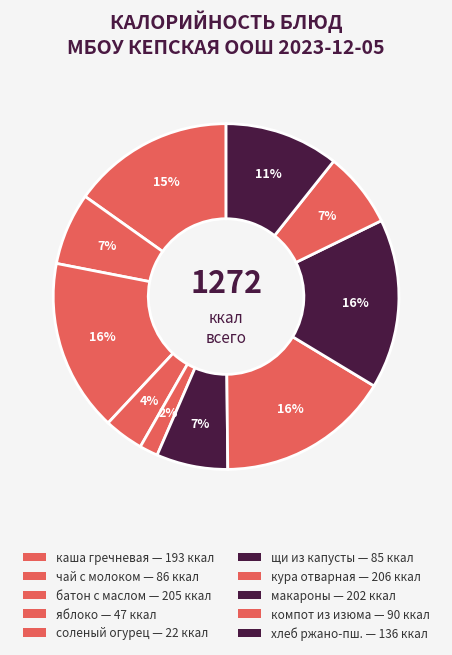

To the nearest percent, what is the average slice percentage?

10%